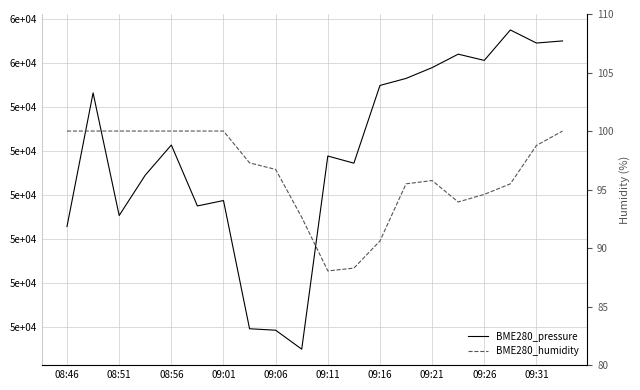

What is the sum of all BME280_humidity values?

1927.6